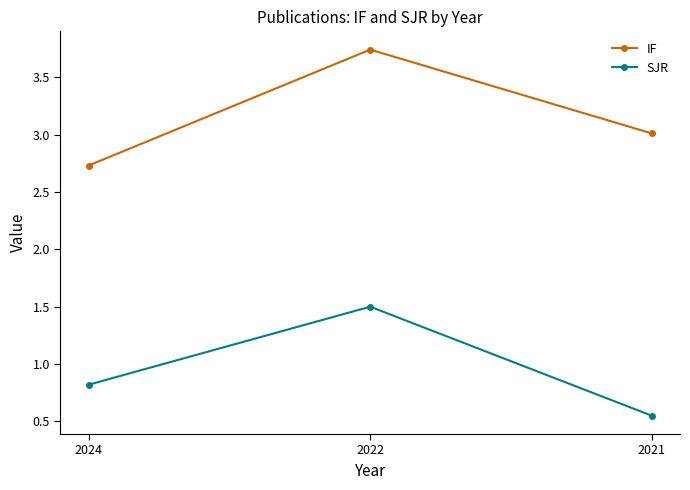

Rank the series by their maximum value, from lowest to highest.

SJR, IF